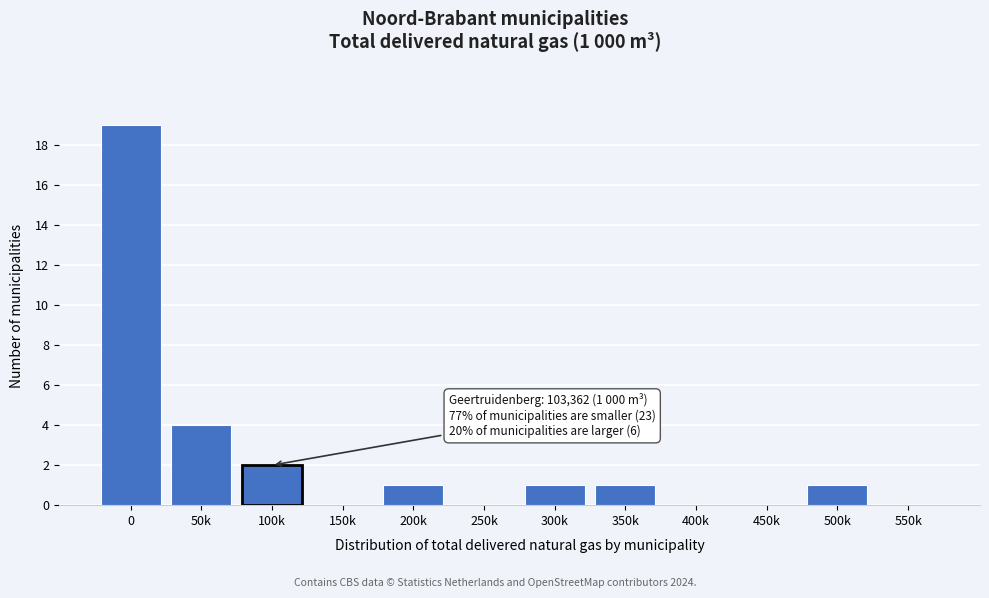

Reading left to right, list all the values displayed in this chart.

0=19	50k=4	100k=2	150k=0	200k=1	250k=0	300k=1	350k=1	400k=0	450k=0	500k=1	550k=0